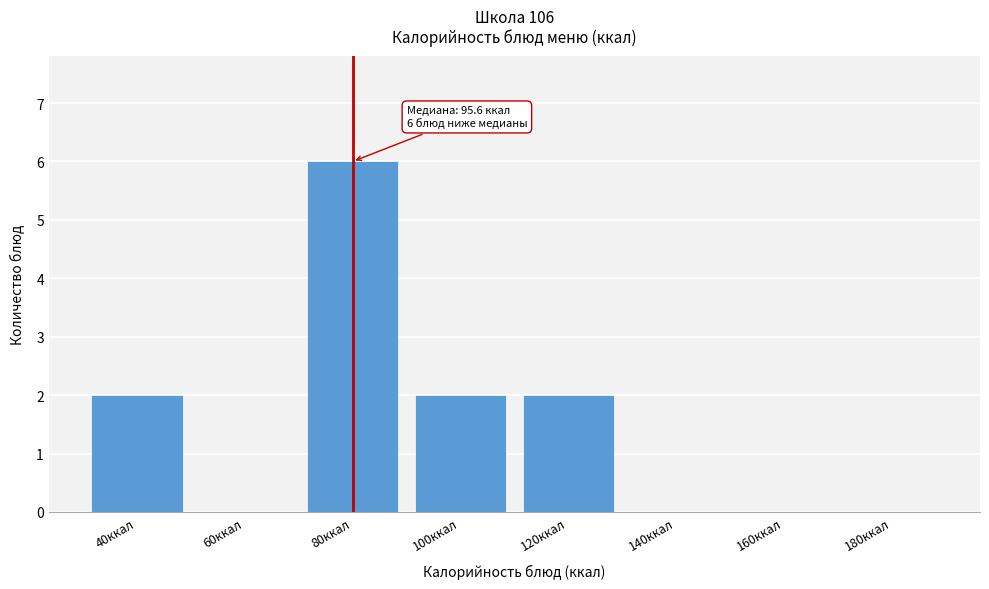

Reading left to right, transcribe all the data shown in this chart.

40ккал=2	60ккал=0	80ккал=6	100ккал=2	120ккал=2	140ккал=0	160ккал=0	180ккал=0